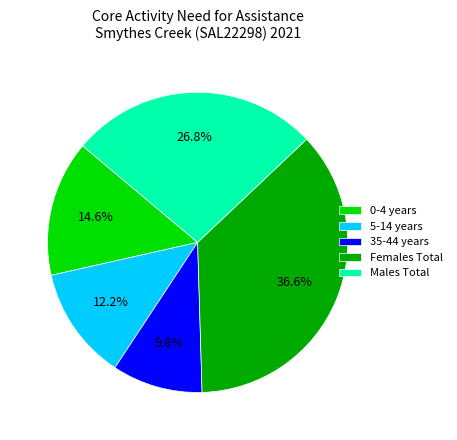

How many slices are in this pie chart?

5